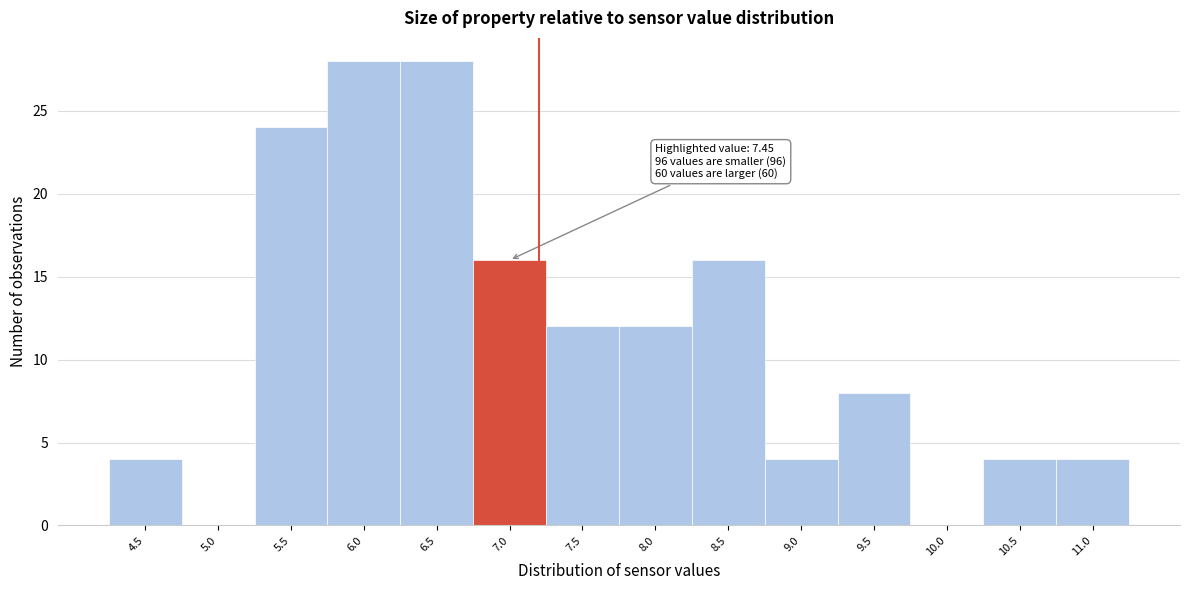

Reading right to left, transcribe all the data shown in this chart.

11.0=4	10.5=4	10.0=0	9.5=8	9.0=4	8.5=16	8.0=12	7.5=12	7.0=16	6.5=28	6.0=28	5.5=24	5.0=0	4.5=4